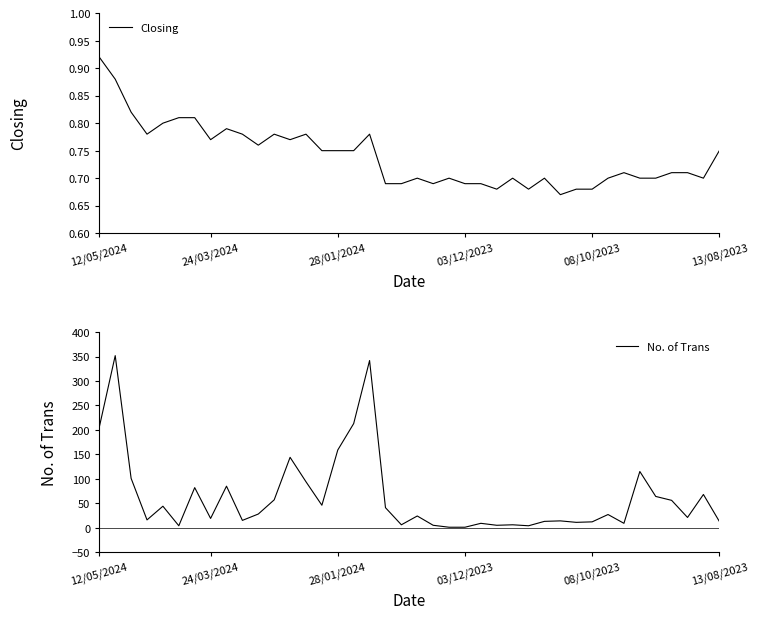

At which label does Closing reach its peak?

12/05/2024